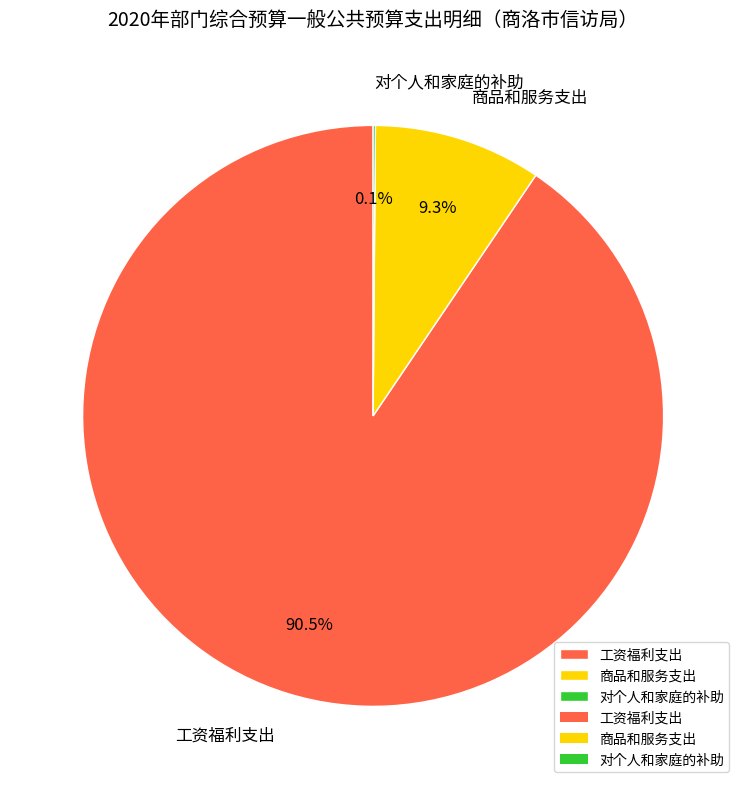

What is the ratio of the value at 商品和服务支出 to the value at 工资福利支出?

0.1